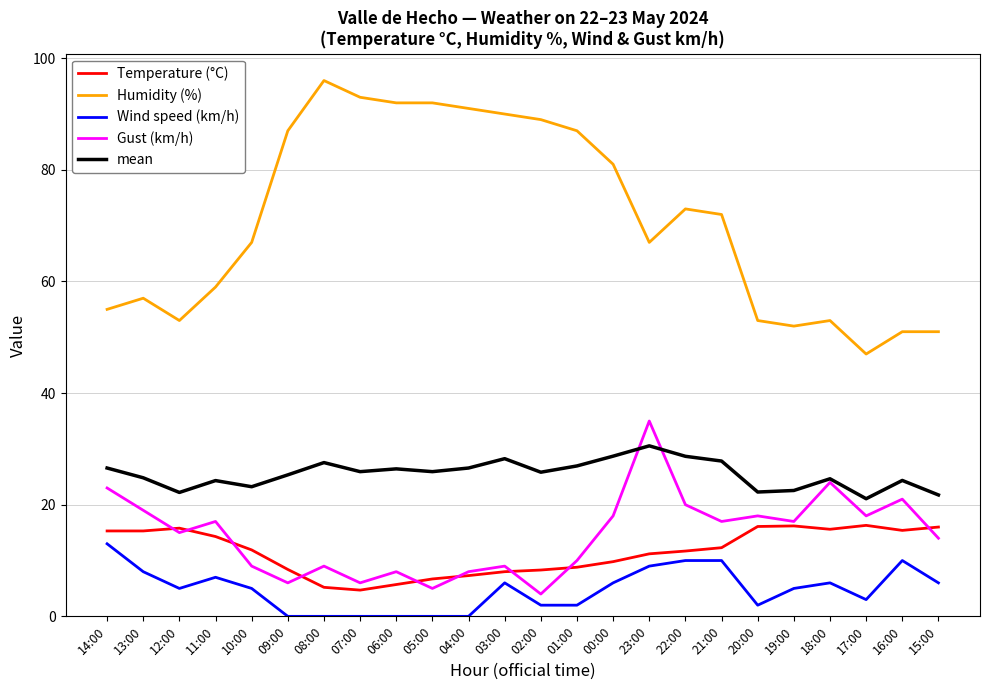

Count the number of categories in the chart.

24